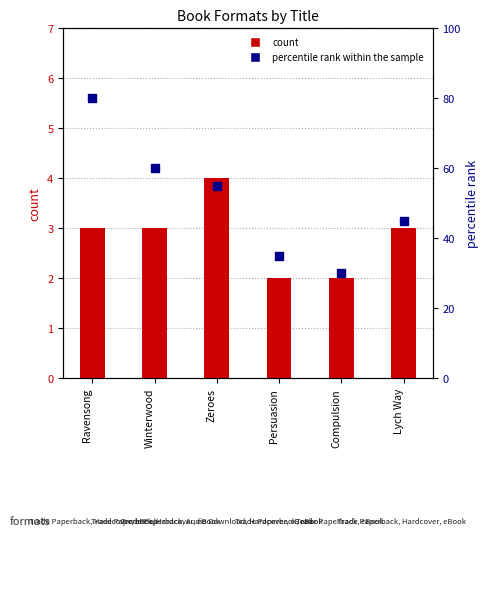

Which series has the largest Y range (max minus min)?

percentile rank within the sample